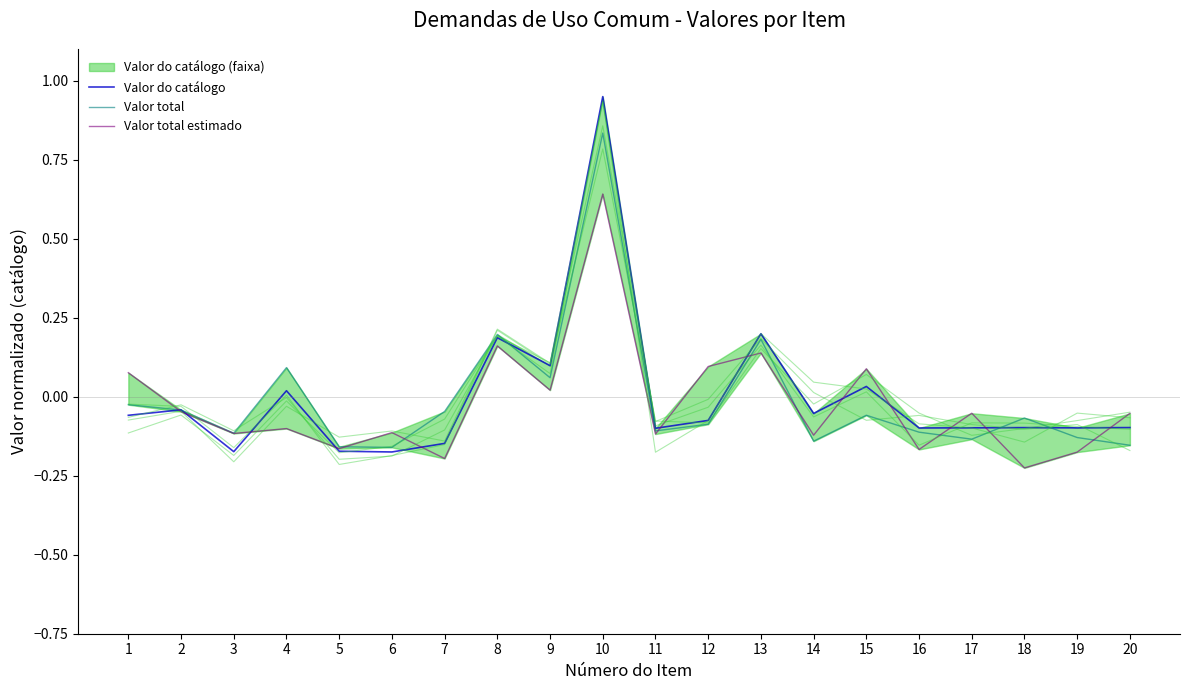

Rank the series by their maximum value, from lowest to highest.

Valor total estimado, Valor total, Valor do catálogo